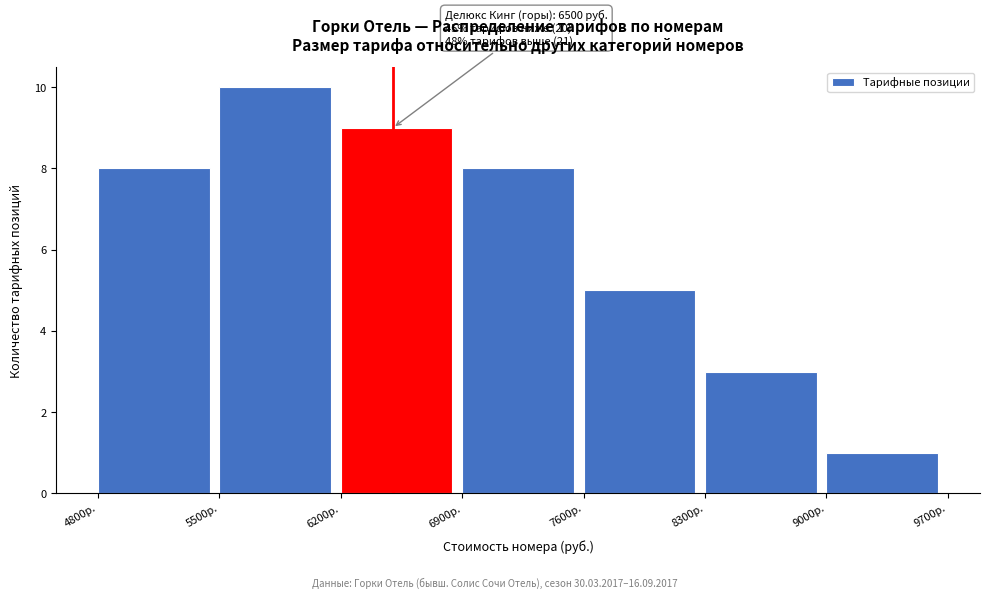

Over which range of the x-axis is the bar tallest?

5500 to 6200